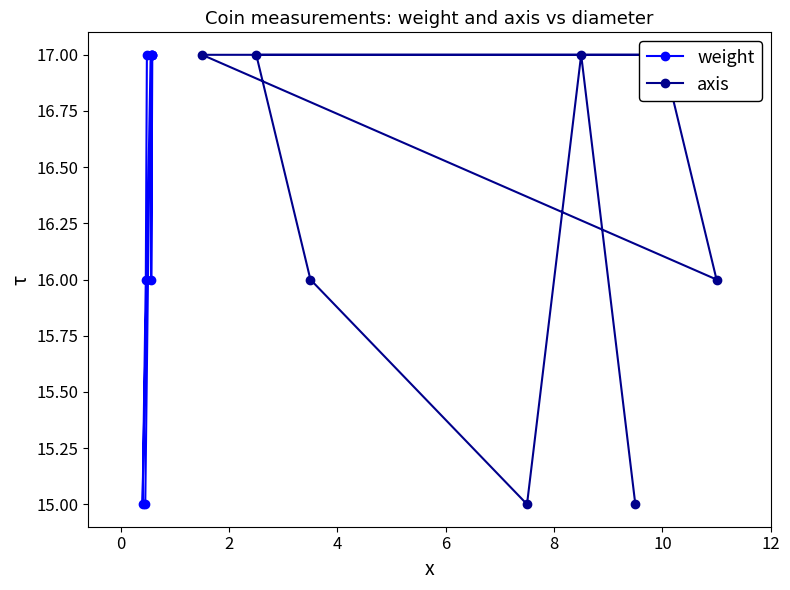

List the series in order of their peak value, highest first.

weight, axis